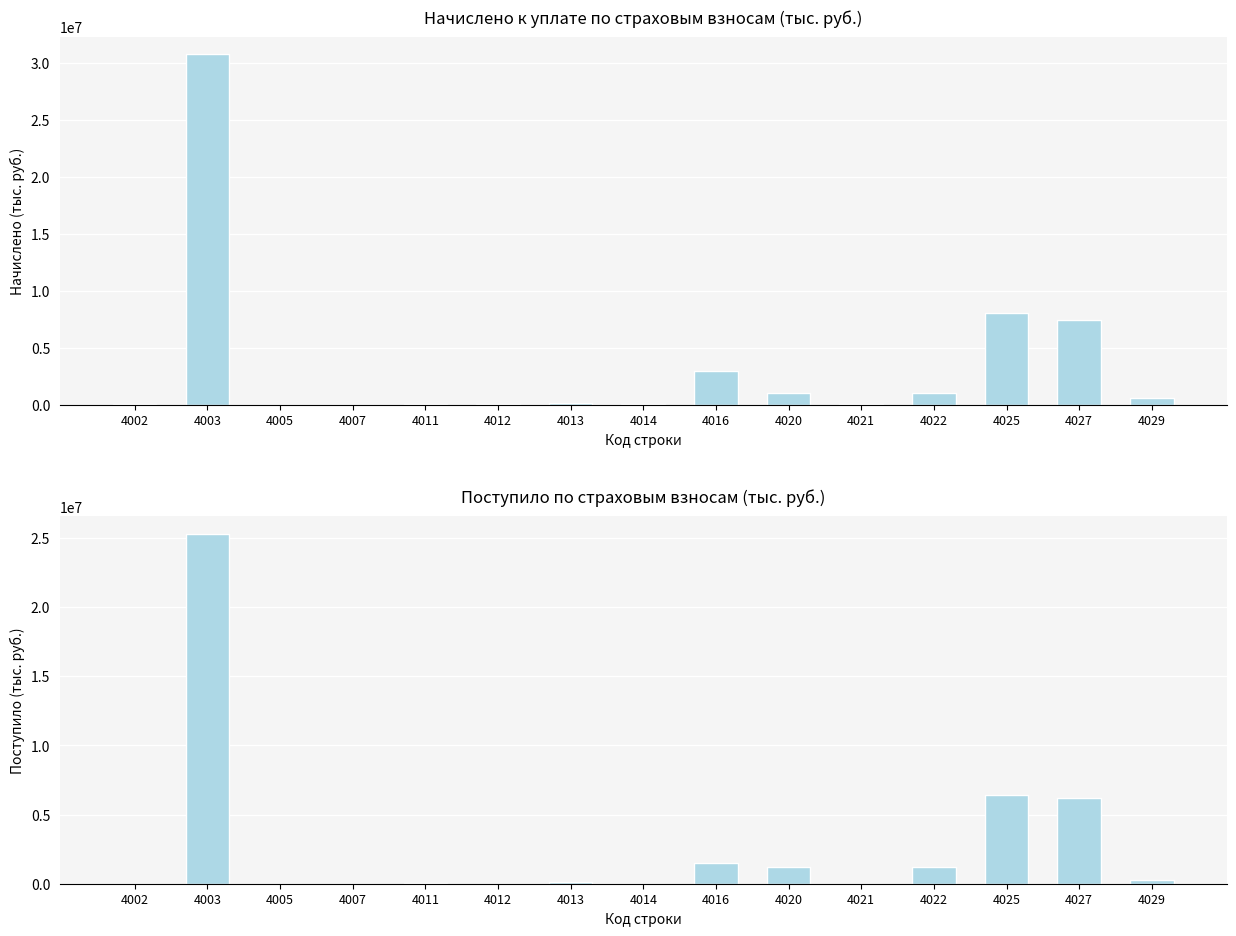

Are the bars grouped side by side (vs. stacked)?

Yes